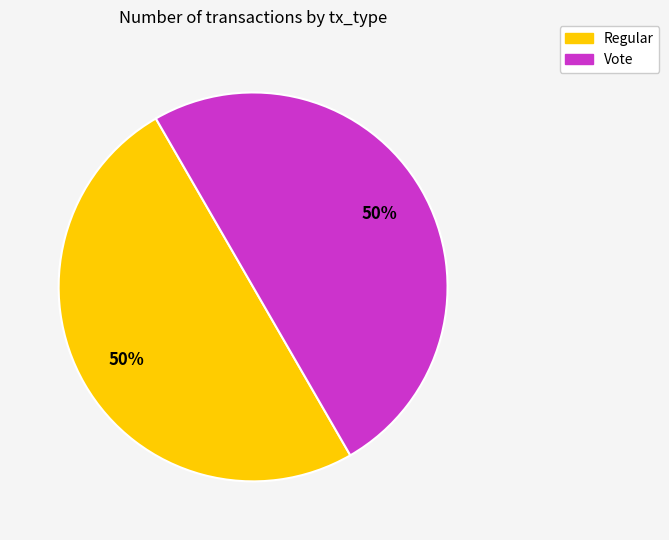

To the nearest percent, what is the average slice percentage?

50%